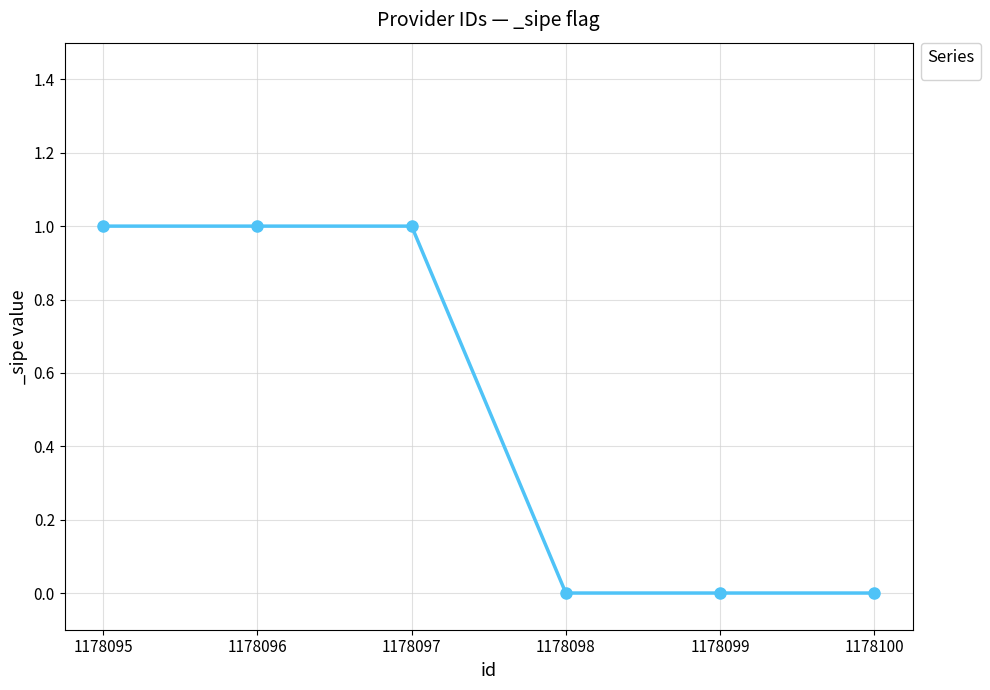

True or false: the data has more than 2 interior local peaks.

False